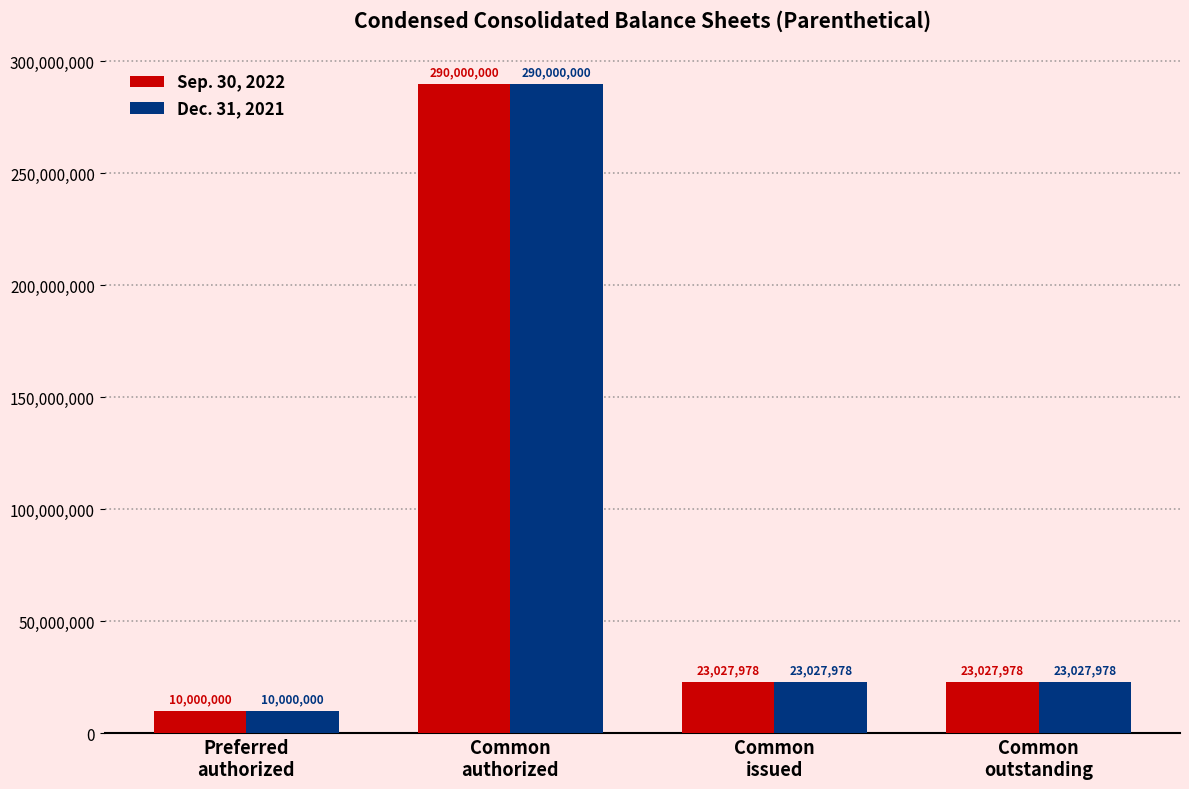

Reading right to left, extract all data points from this chart.

Sep. 30, 2022: Common
outstanding=23027978	Common
issued=23027978	Common
authorized=290000000	Preferred
authorized=10000000
Dec. 31, 2021: Common
outstanding=23027978	Common
issued=23027978	Common
authorized=290000000	Preferred
authorized=10000000